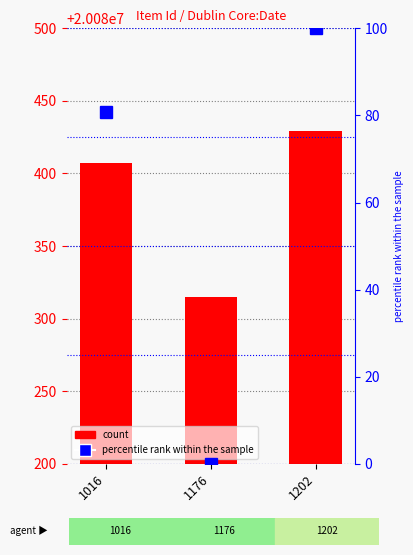

Reading left to right, transcribe all the data shown in this chart.

count: 20080407.0	20080315.0	20080429.0
percentile rank within the sample: 80.7	0.0	100.0